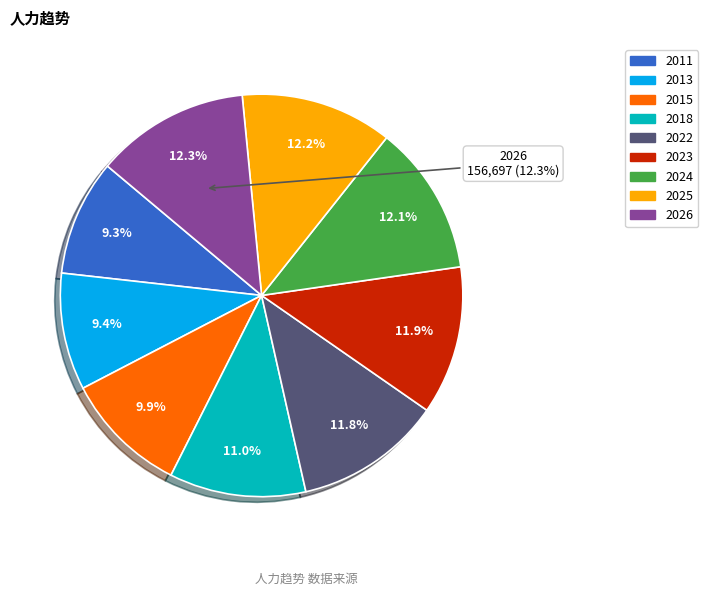

What percentage is the 2024 slice, to the nearest percent?

12%